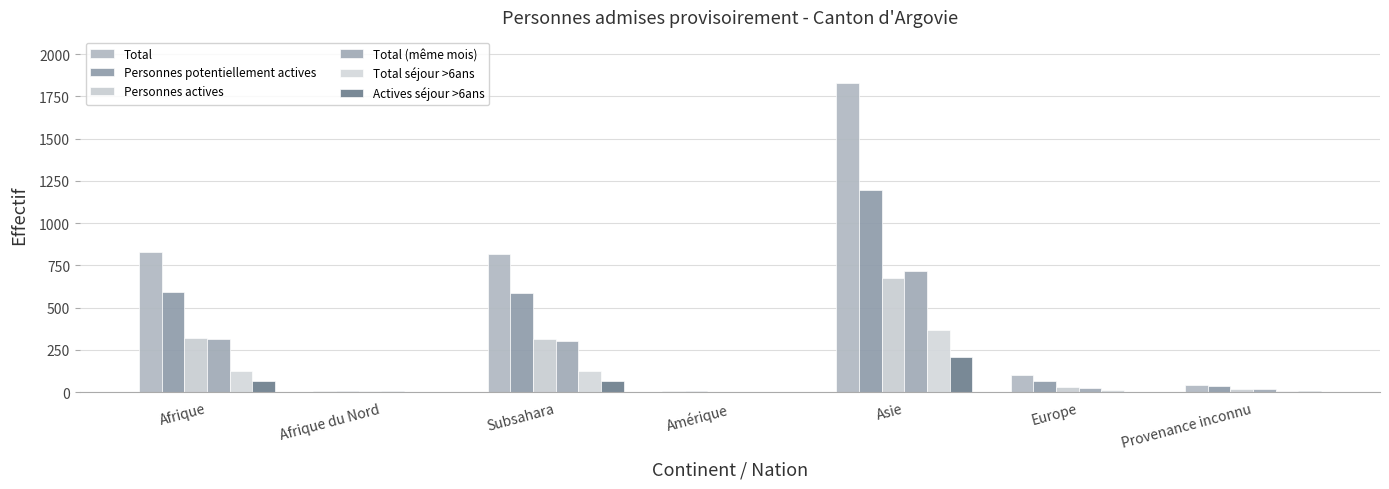

What is the value of the Total séjour >6ans bar at the 6th from the left?

11